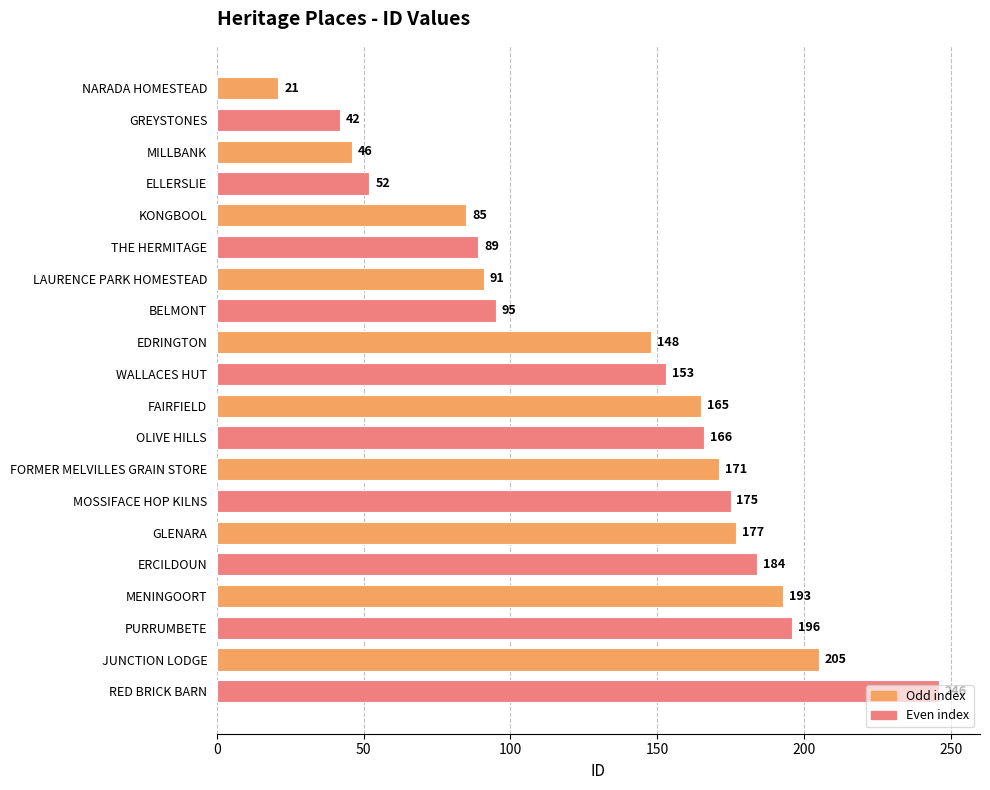

What is the sum of all values?

2700